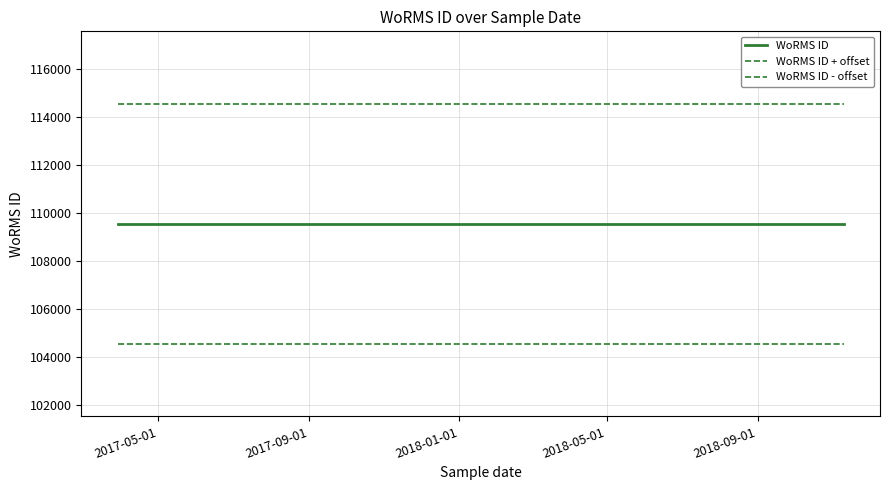

What is the label of the 2nd point from the left?

2017-09-01